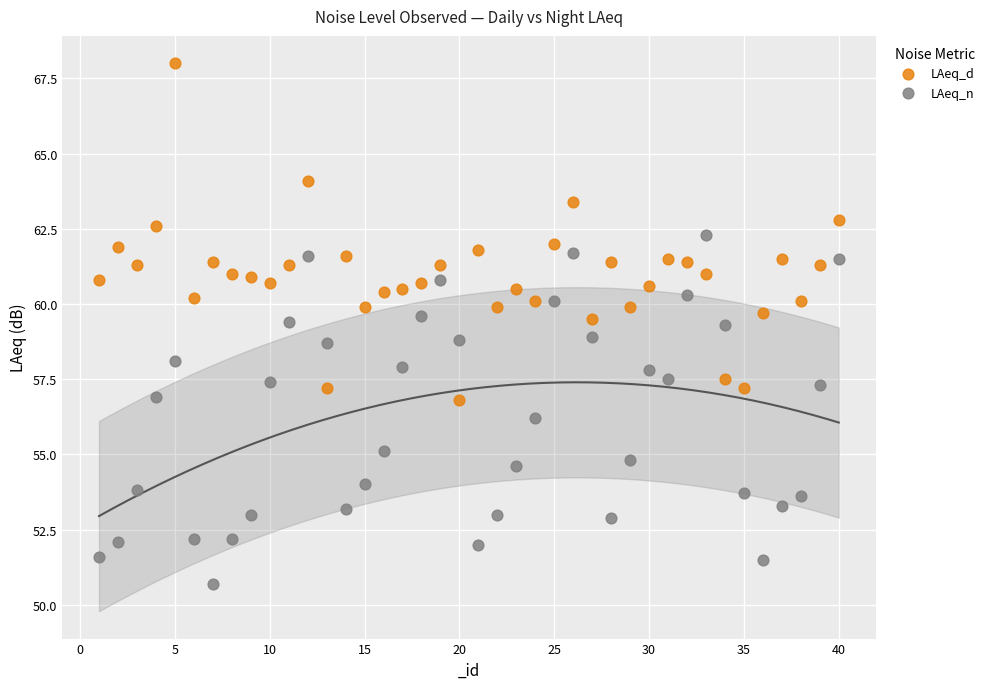

Which series contains the lowest Y value?

LAeq_n